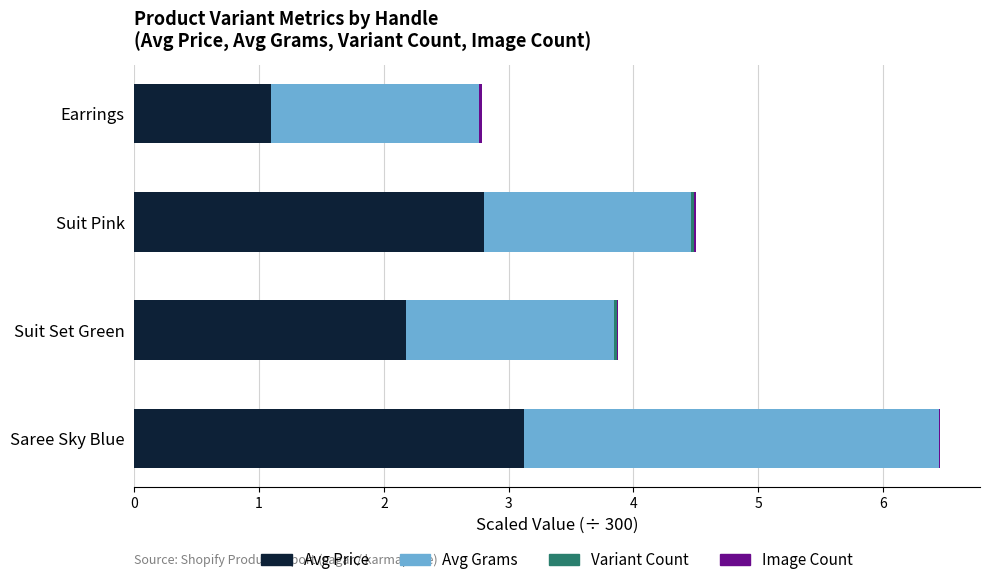

At which category is the sum across all series the highest?

Saree Sky Blue